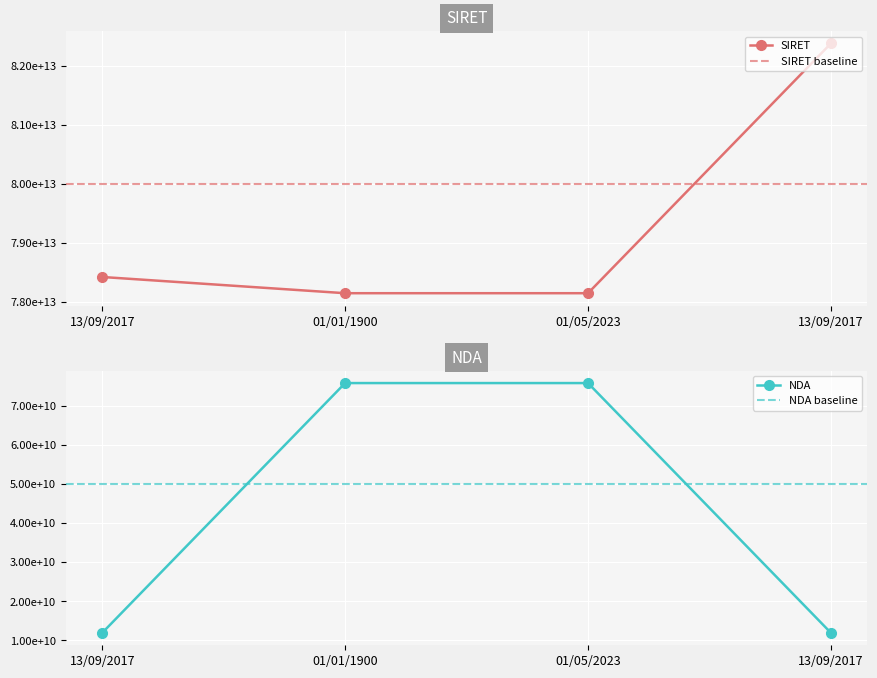

Which series has the widest spread of values?

SIRET